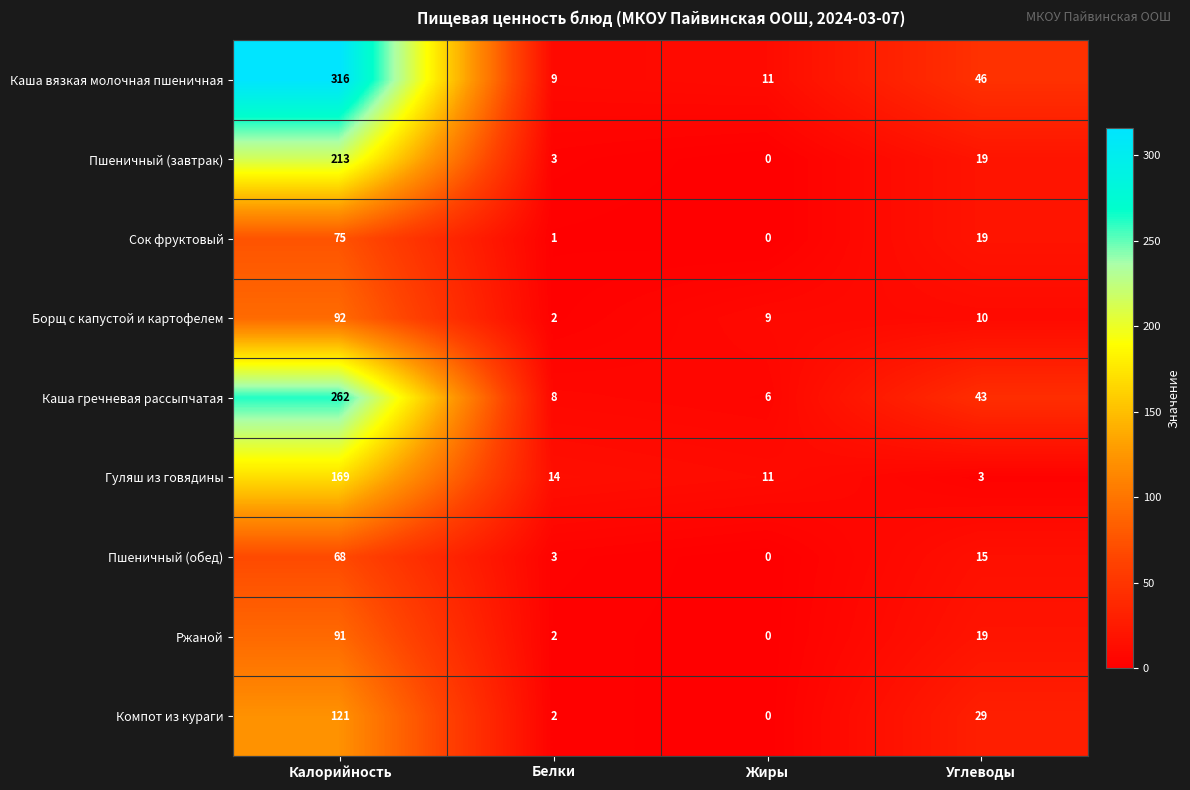

What is the difference between the maximum and minimum values in the Каша вязкая молочная пшеничная series?

307